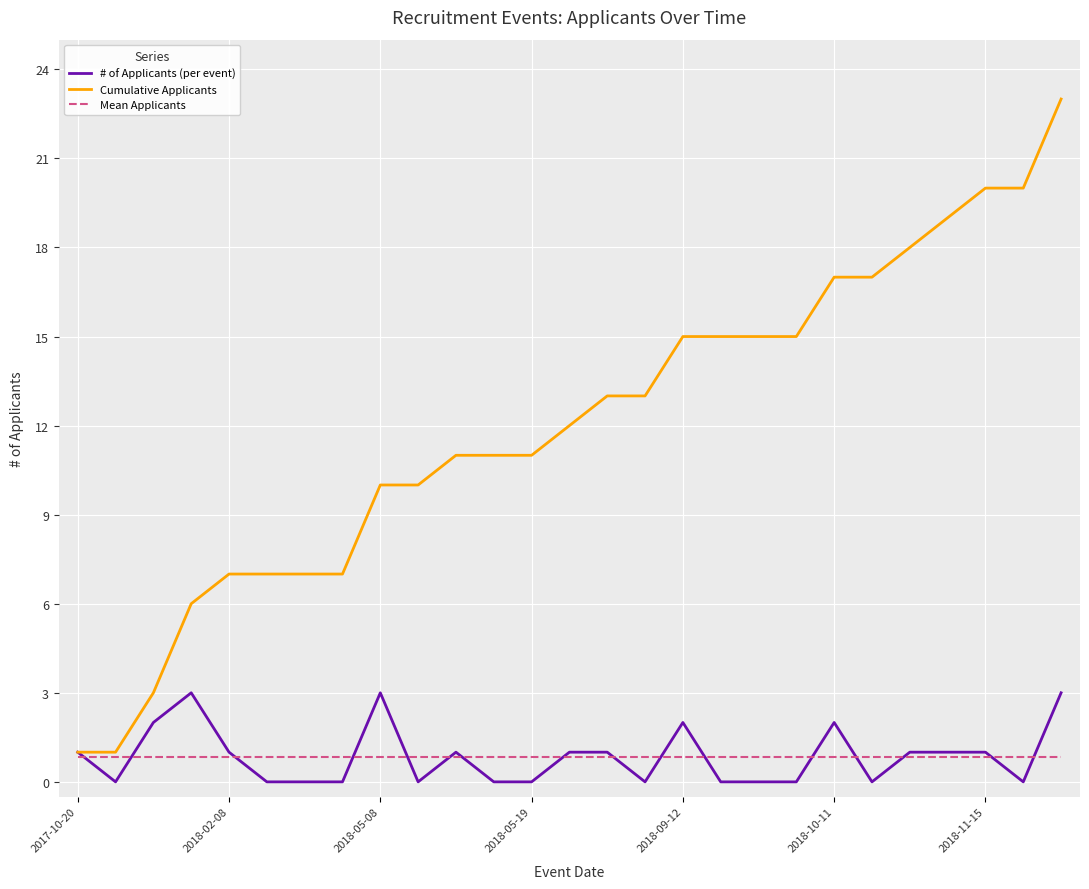

List the series in order of their peak value, highest first.

Cumulative Applicants, # of Applicants (per event), Mean Applicants